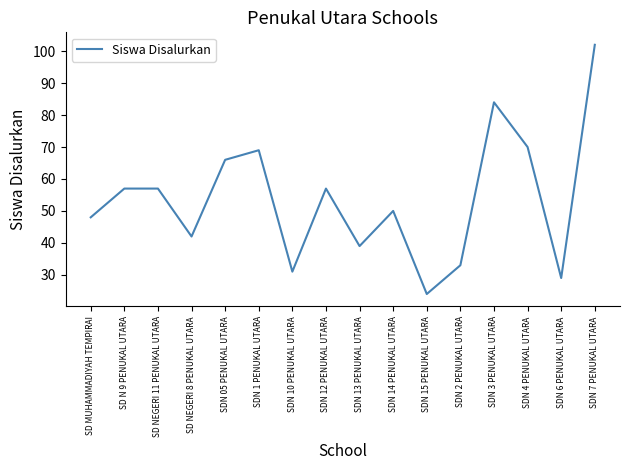

What is the maximum value shown in the chart?

102